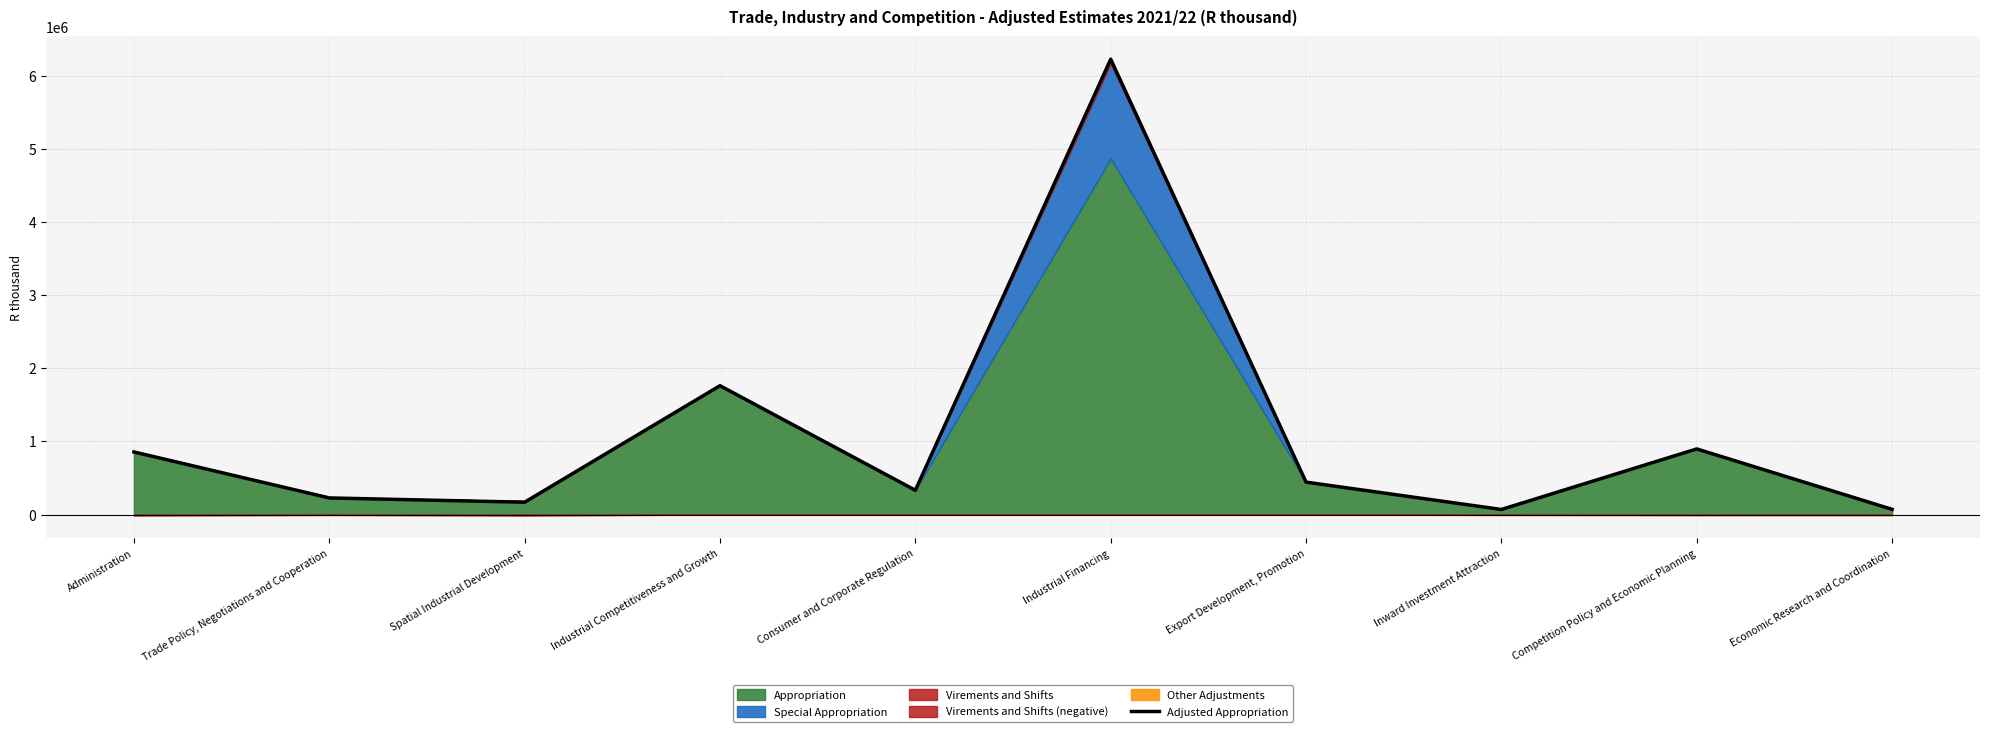

What is the average value?

1105450